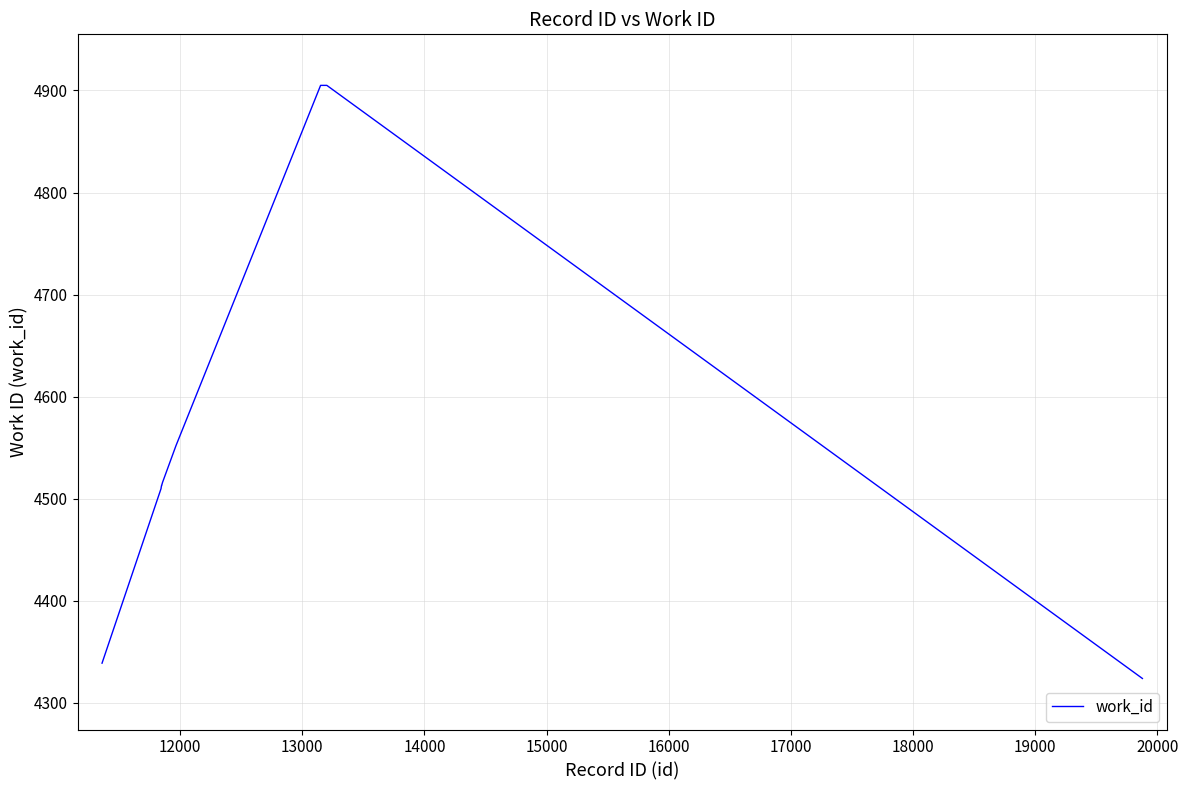

What is the difference between the maximum and minimum values?

581